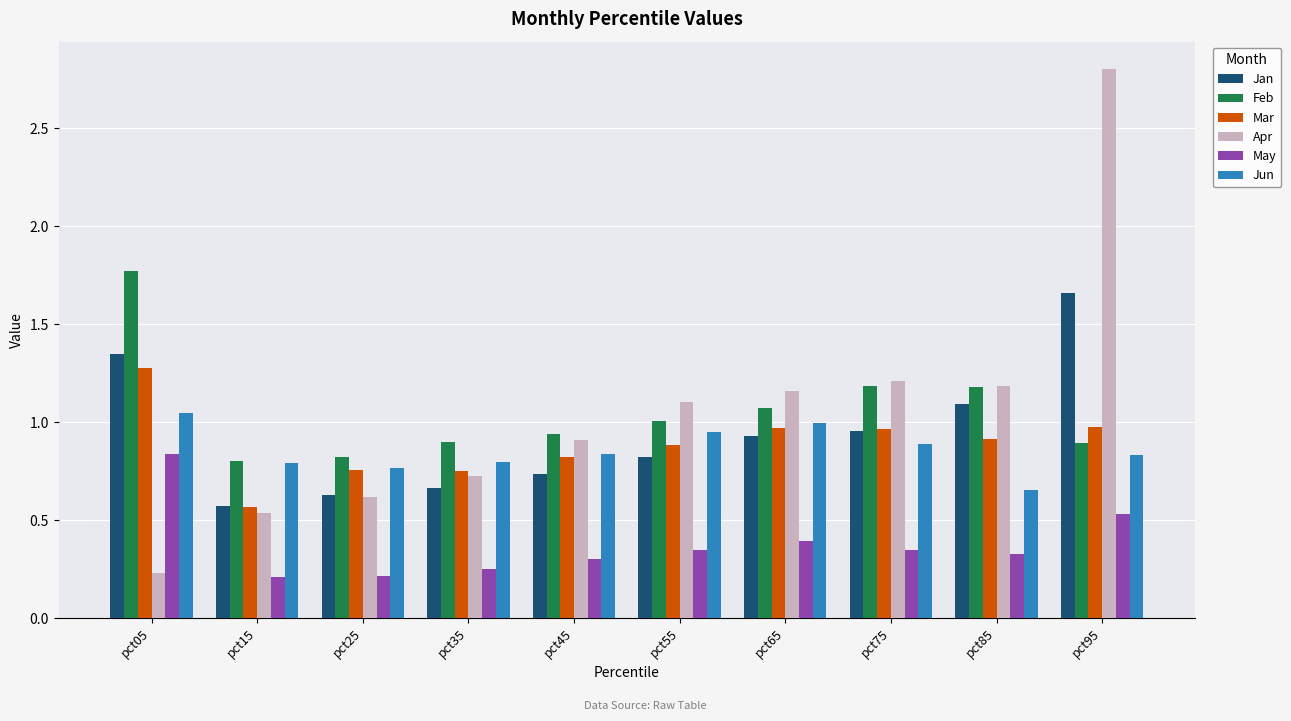

Is it true that Apr equals 0.5 at pct45?

False